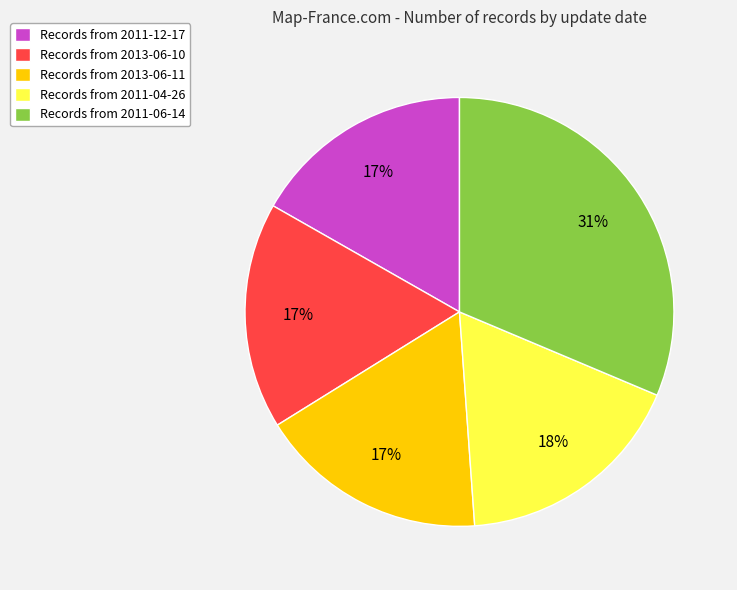

How many slices are in this pie chart?

5